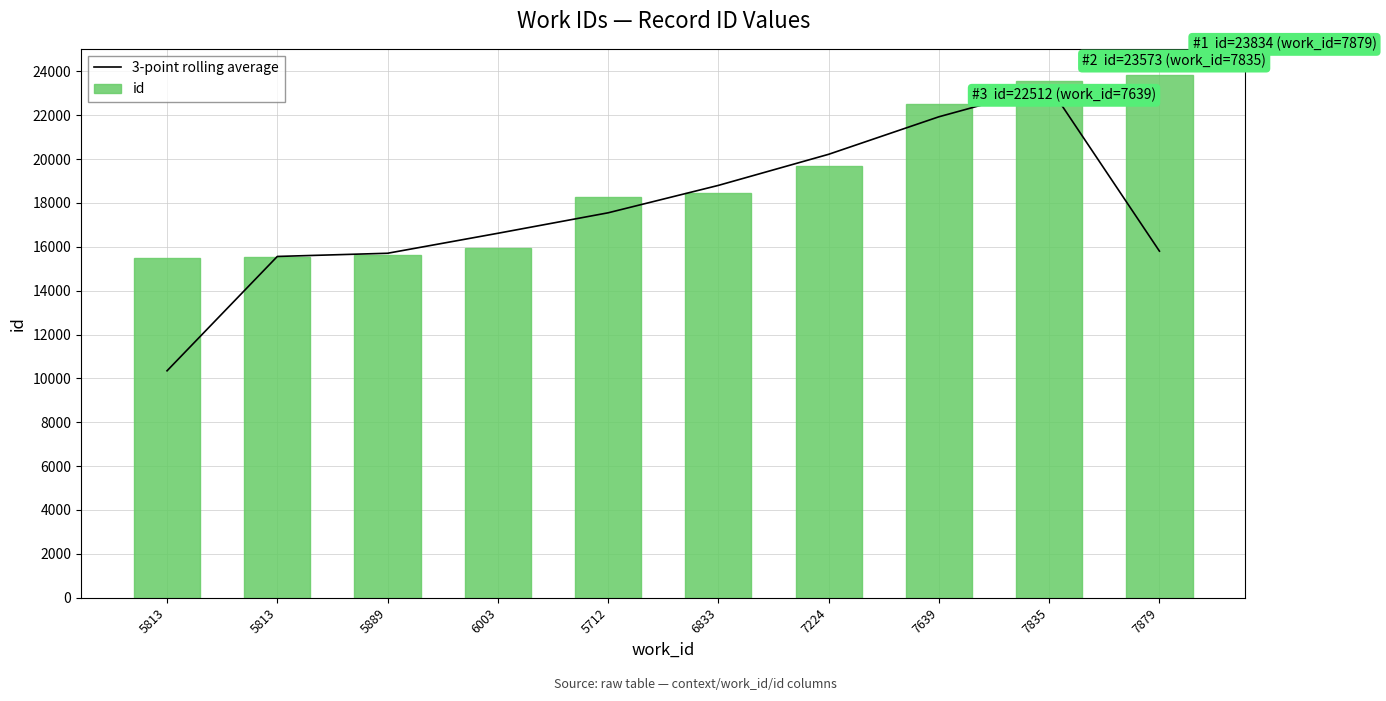

What is the label of the 5th bar from the left?

5712